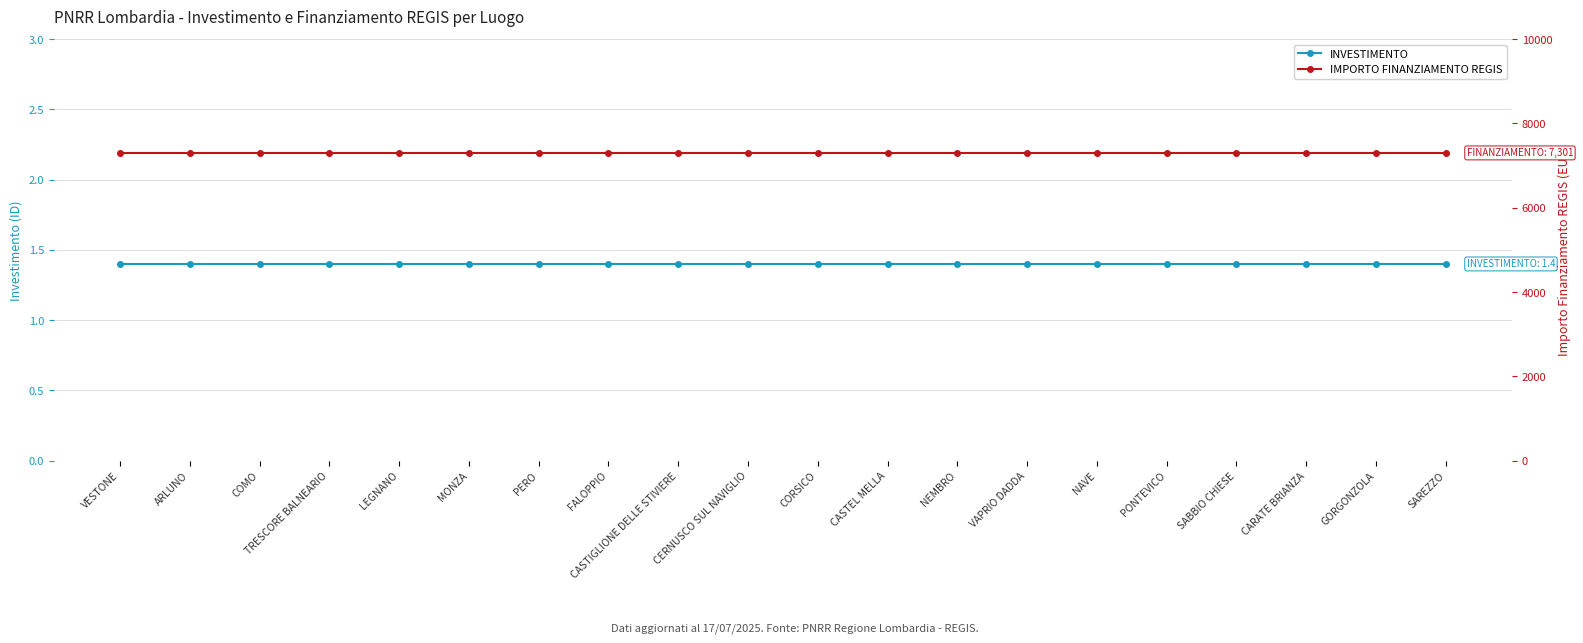

What position from the left is ARLUNO?

2